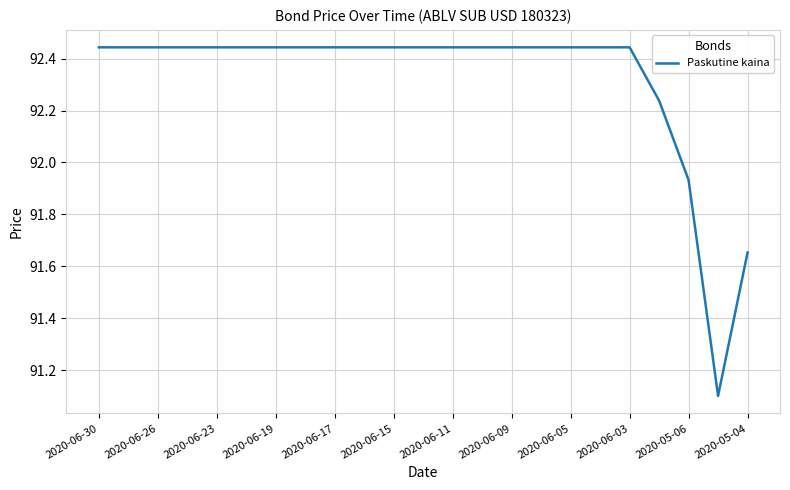

What is the smallest value displayed?

91.1